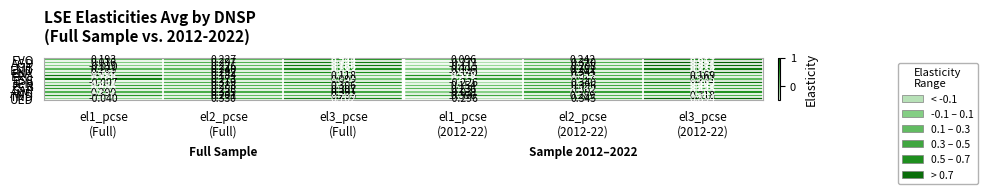

Which series changed the most between el3_pcse
(Full) and el1_pcse
(2012-22)?

AGD